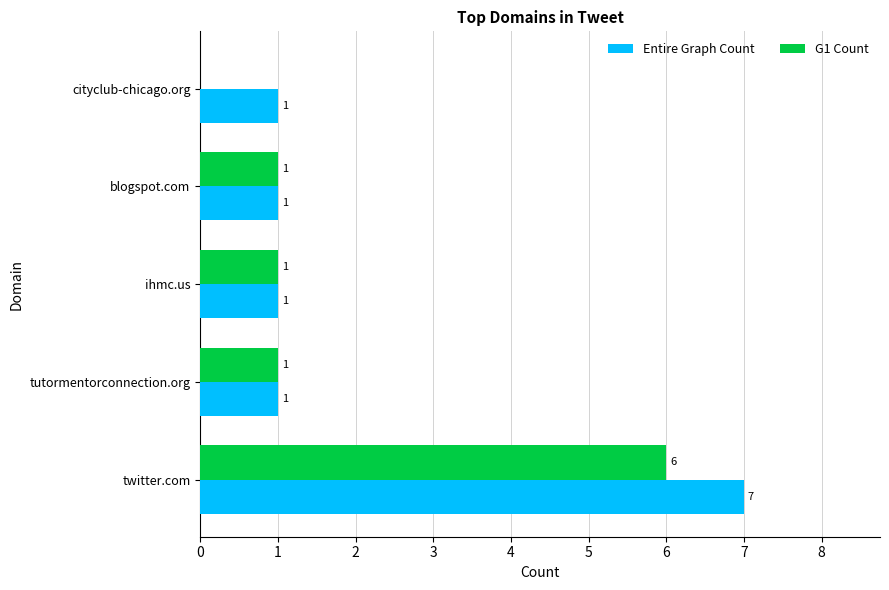

What is the sum of all Entire Graph Count values?

11